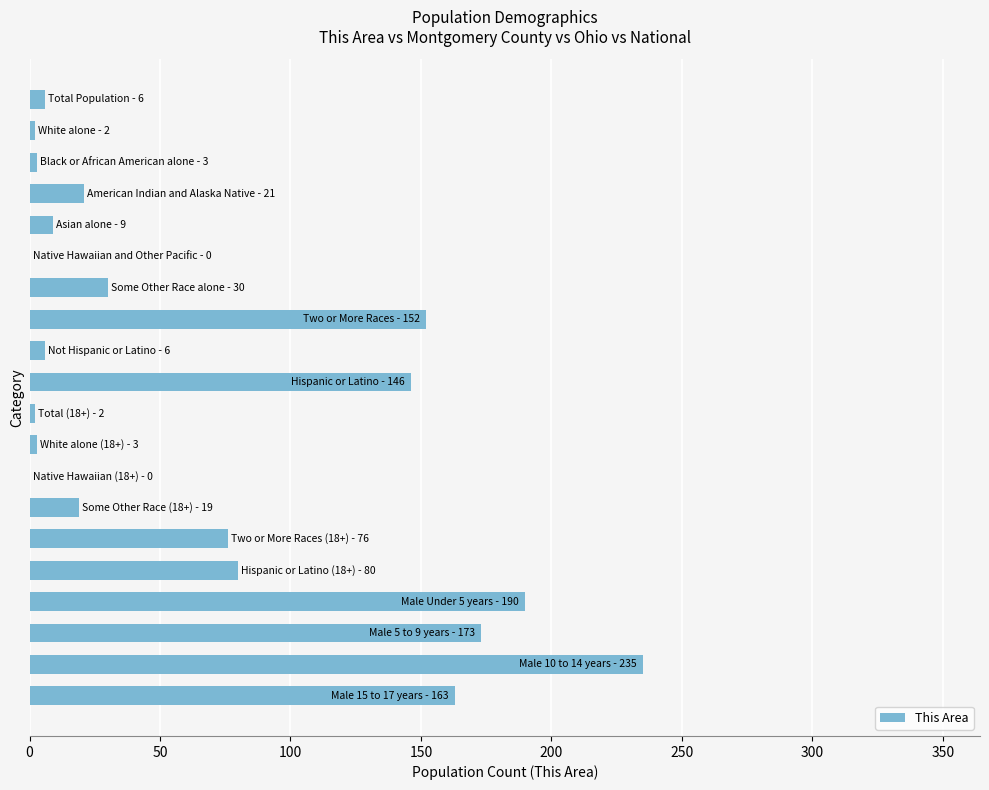

How many series are shown in this chart?

1